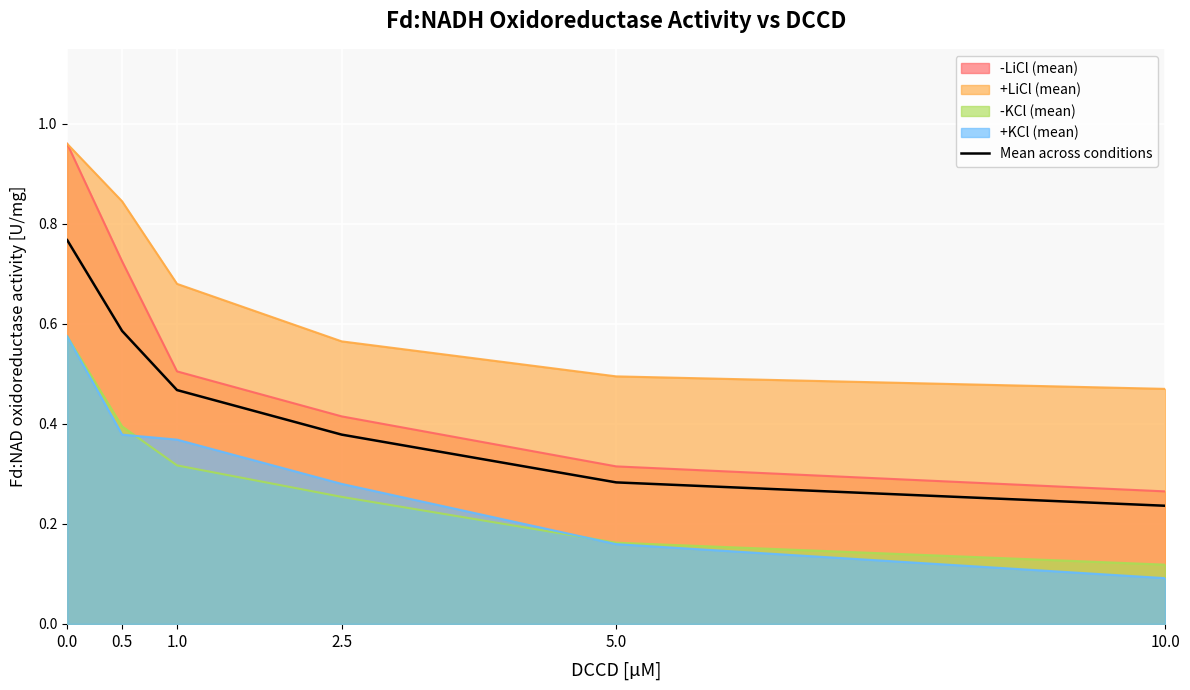

How many values are between 0 and 1?

6